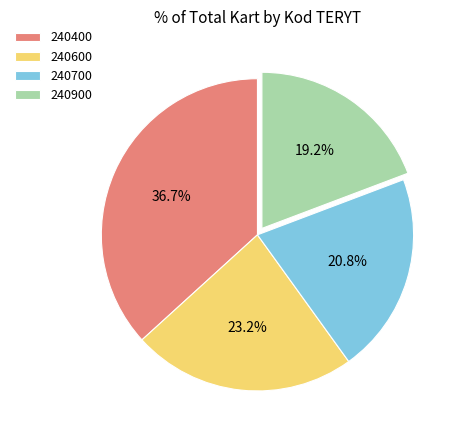

Rank the categories by value from lowest to highest.

240900, 240700, 240600, 240400